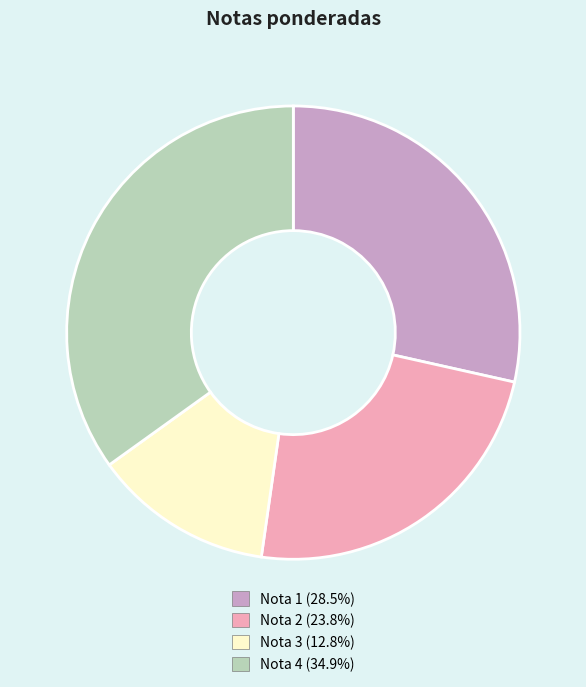

Combined, do Nota 1 and Nota 2 account for over 50%?

Yes